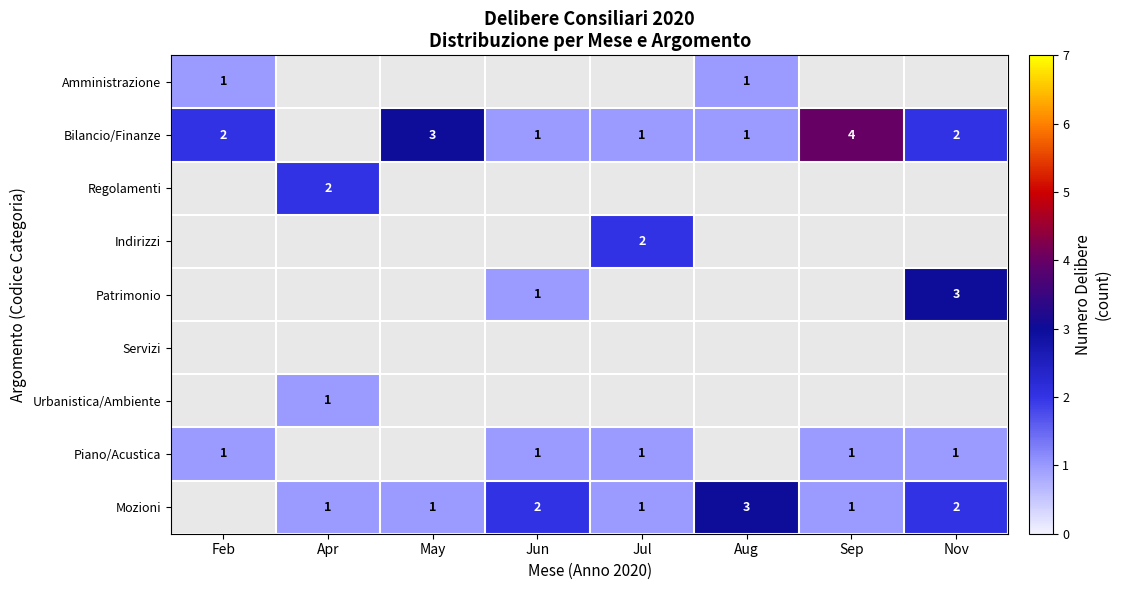

At how many categories does at least one series exceed 2?

4